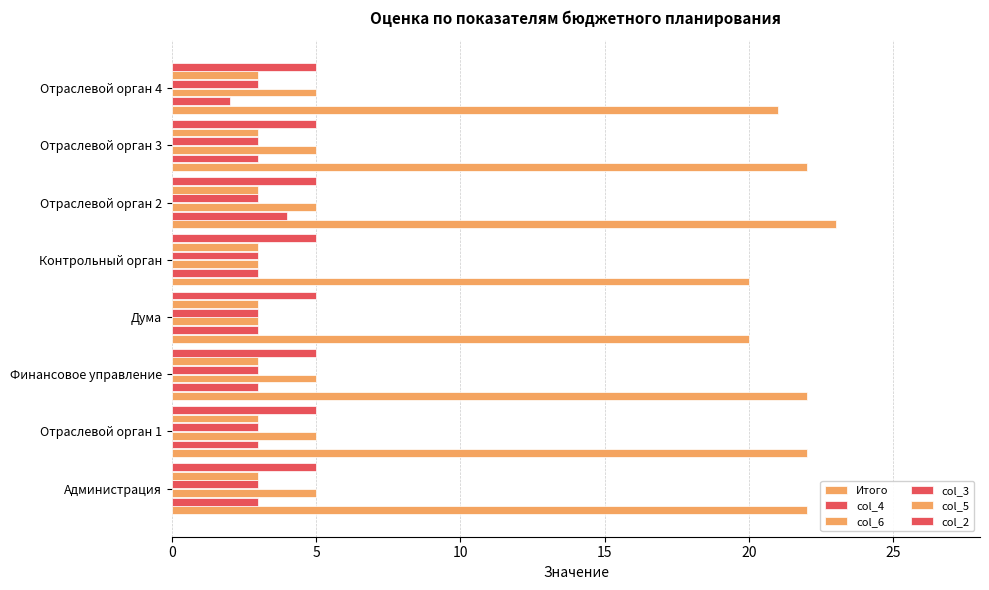

Count the number of data series in this chart.

6